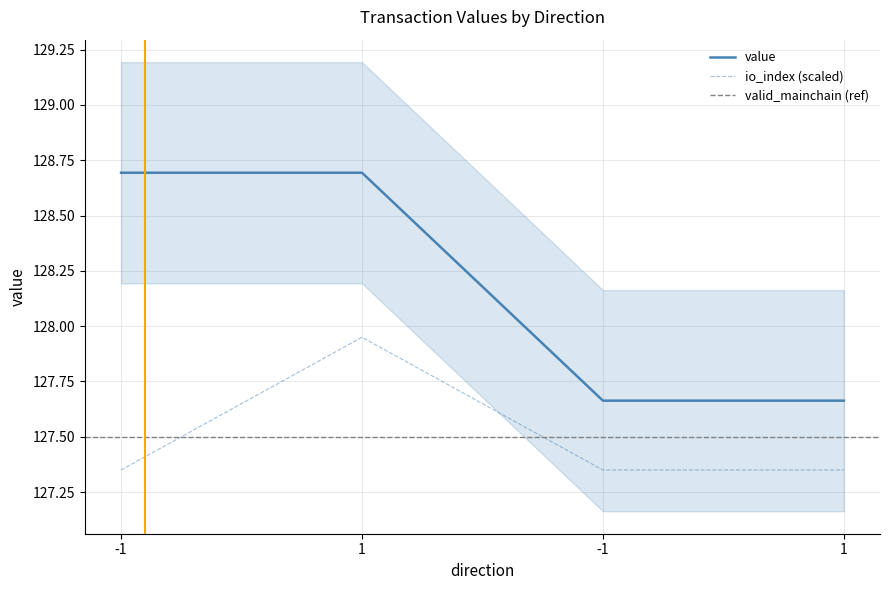

Between 1 and 1, which is larger?

1